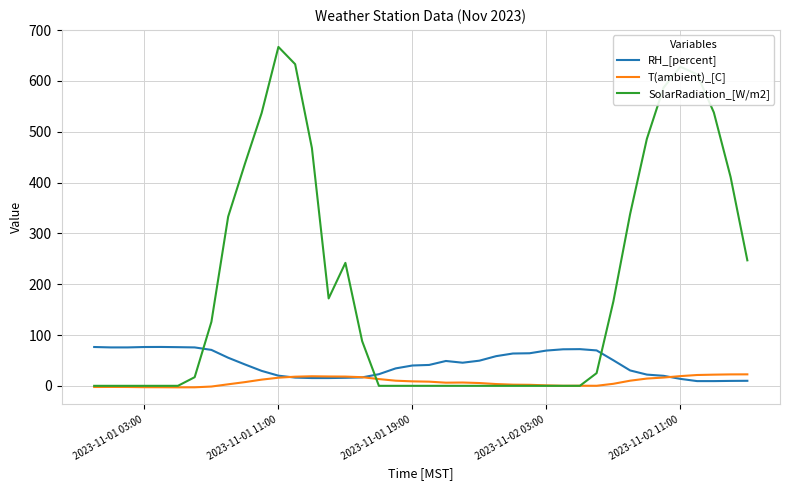

Which series has the largest range (max minus min)?

SolarRadiation_[W/m2]